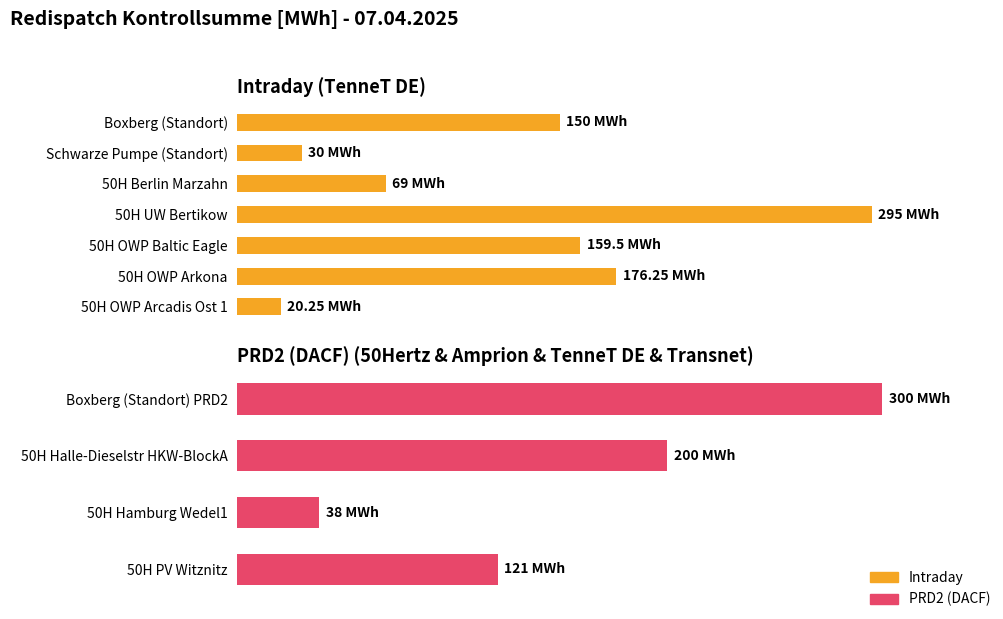

Reading right to left, list all the values displayed in this chart.

121.0	38.0	200.0	300.0	20.2	176.2	159.5	295.0	69.0	30.0	150.0